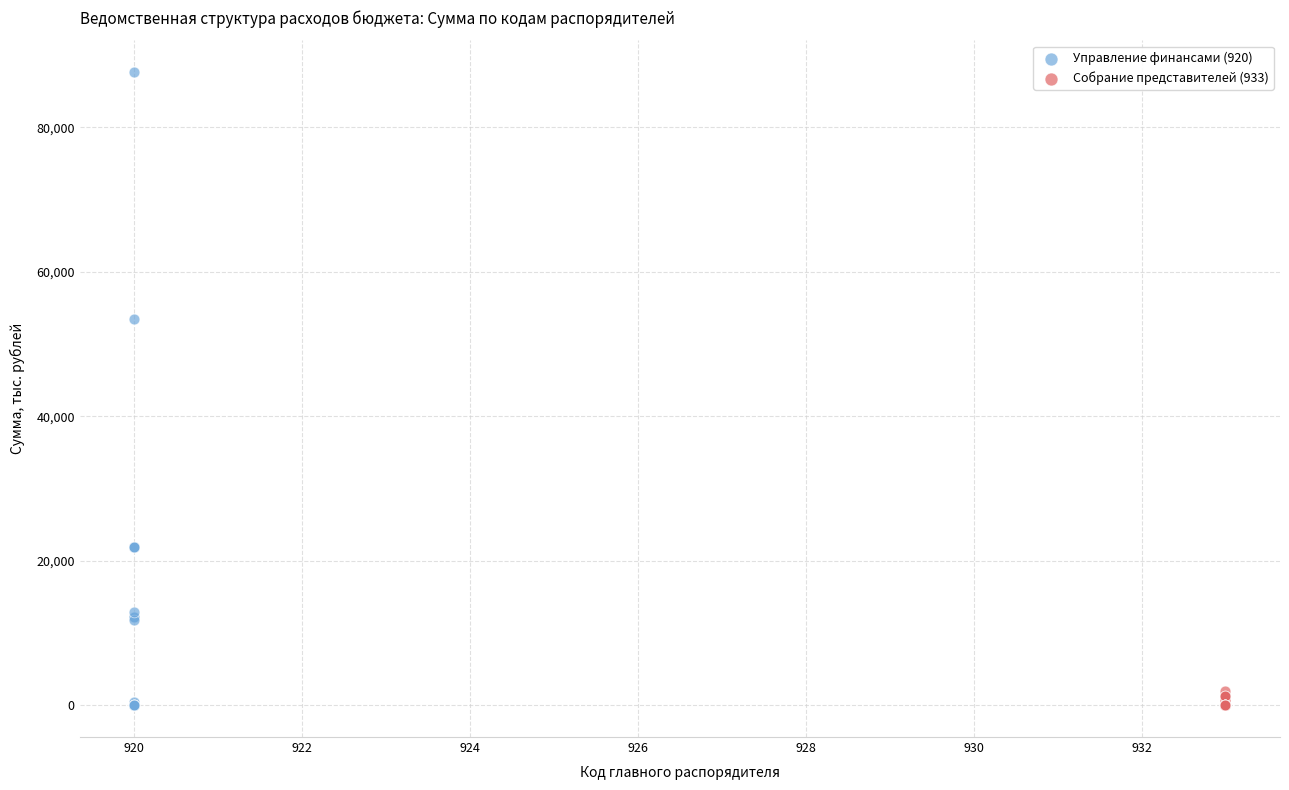

Which series reaches the maximum Y coordinate?

Управление финансами (920)